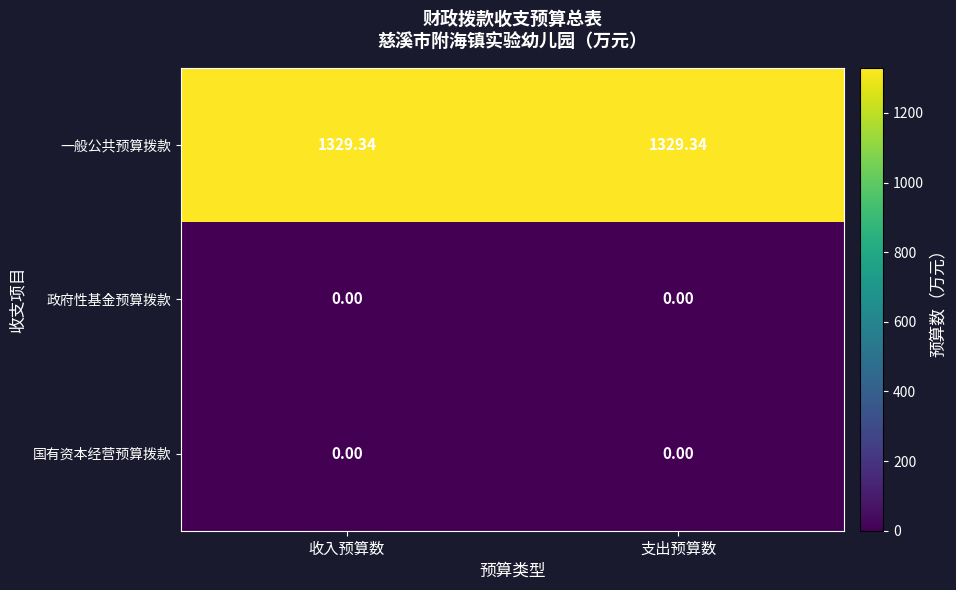

Which series has the largest total across all categories?

一般公共预算拨款